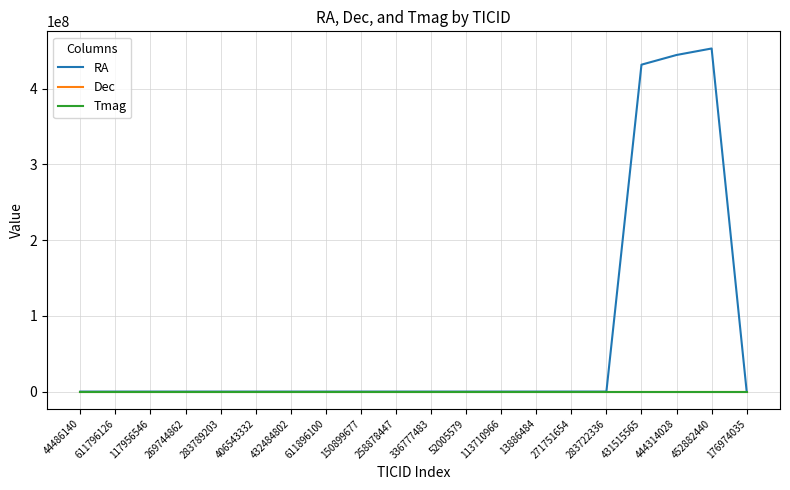

Which series has the largest range (max minus min)?

RA